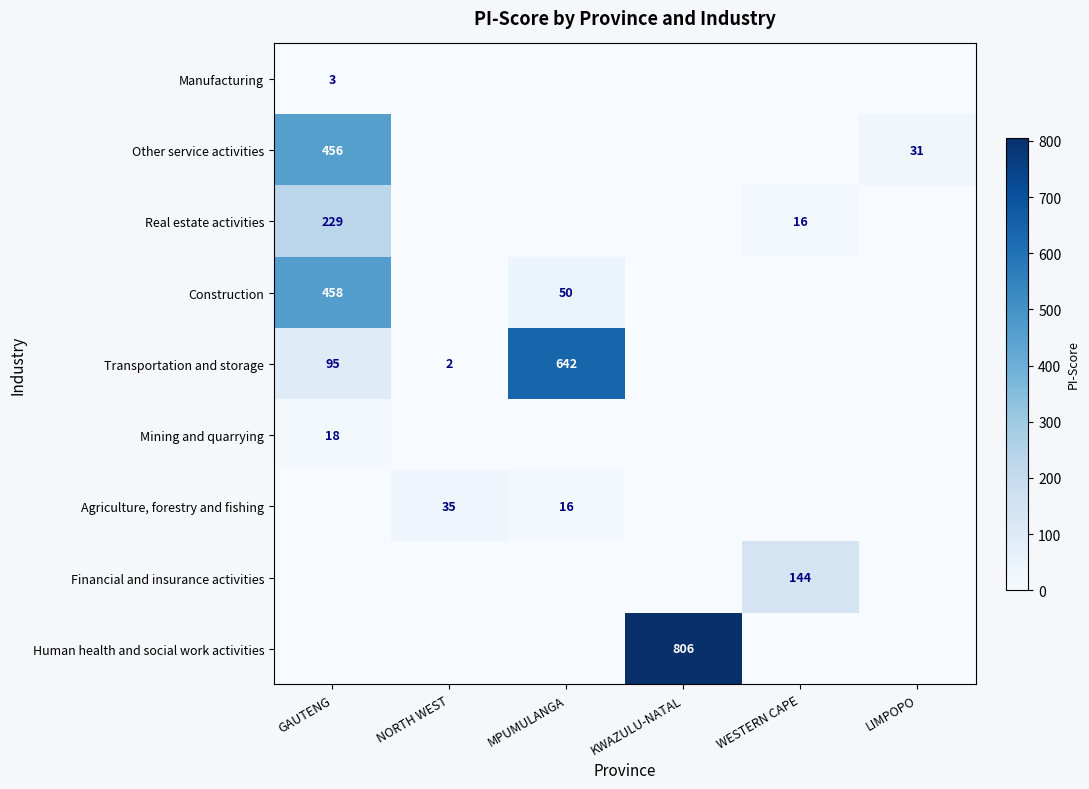

At which category is the sum across all series the highest?

GAUTENG